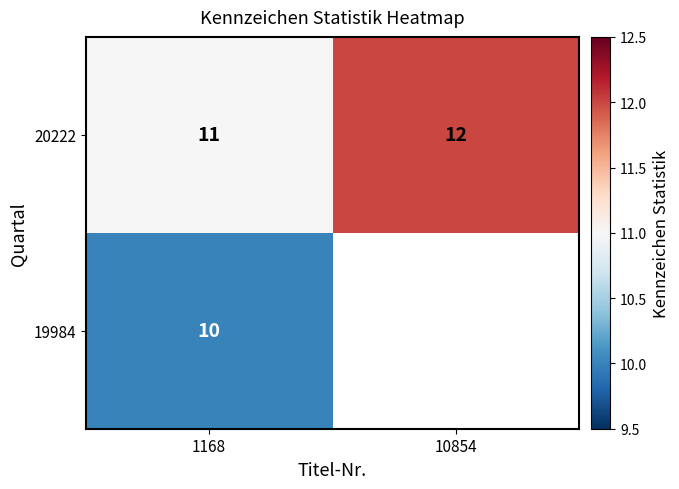

The 20222 series shows 19.4 at 1168. True or false?

False